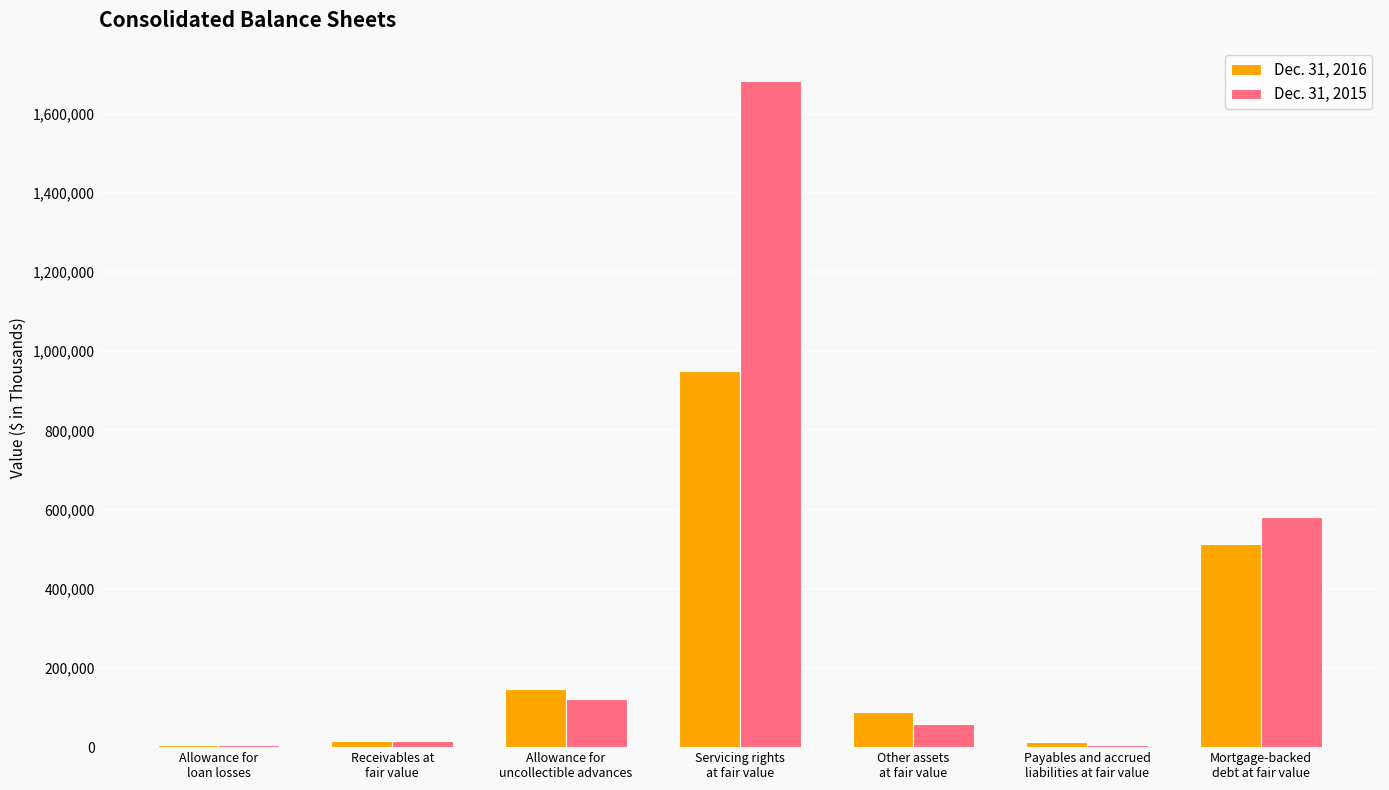

What is the maximum value shown in the chart?

1682016